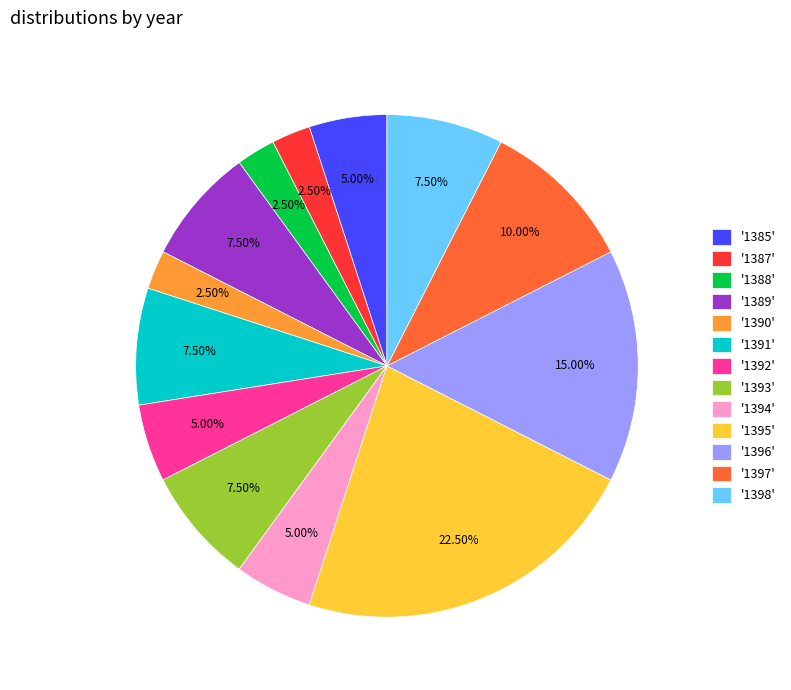

What is the ratio of the value at '1393' to the value at '1394'?

1.5